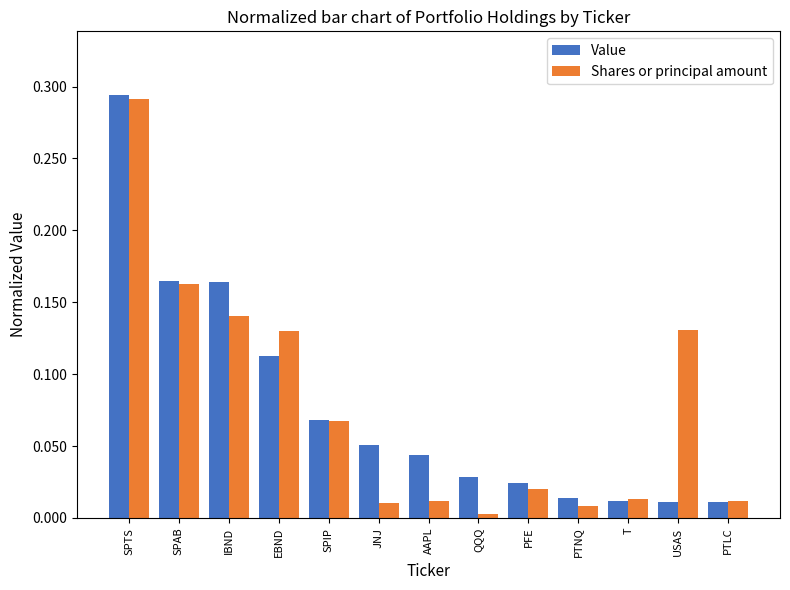

The Shares or principal amount series shows 0.0 at PTNQ. True or false?

True